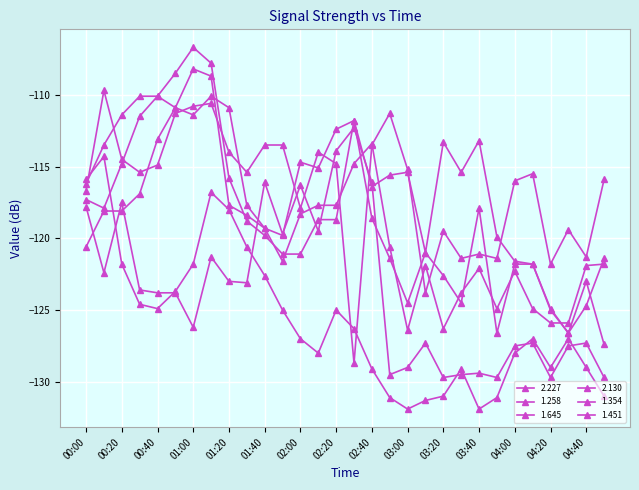

How many values in the 1.451 series are below -119?

16